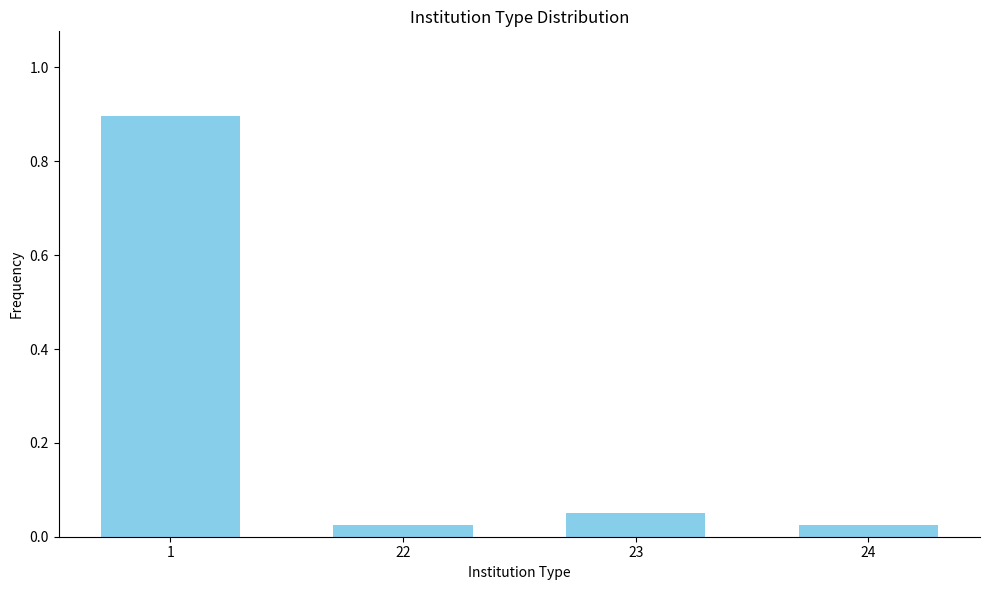

What is the value of the 1st bar from the left?

0.9